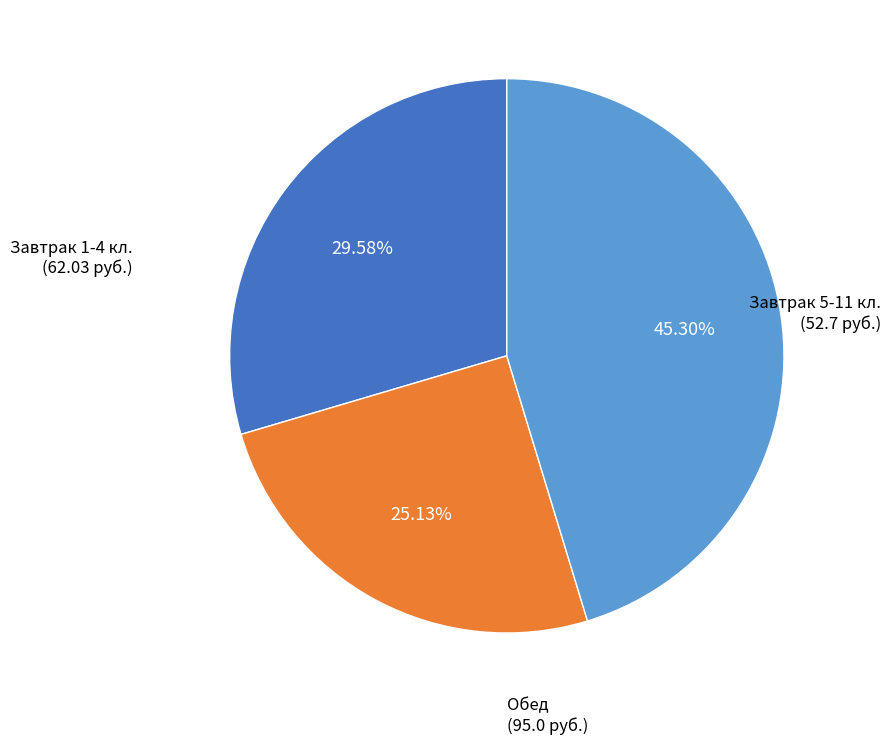

Is there a majority slice in this chart?

No